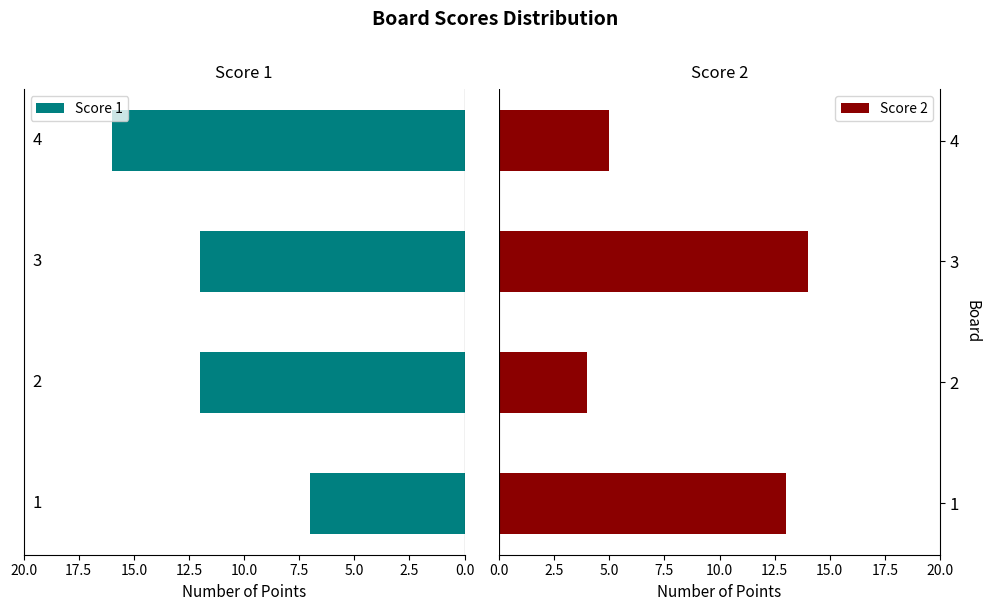

What is the difference between the maximum and minimum values in the Score 1 series?

9